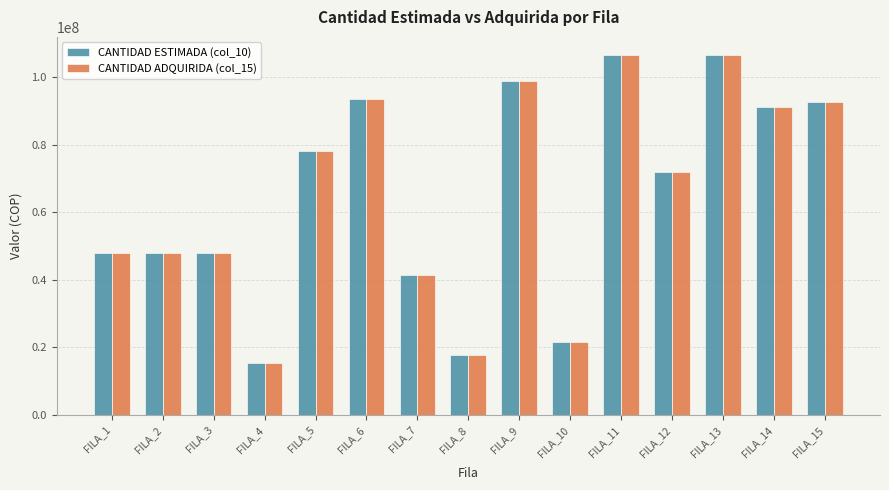

Reading right to left, extract all data points from this chart.

CANTIDAD ESTIMADA (col_10): FILA_15=92690000	FILA_14=91300000	FILA_13=106700000	FILA_12=72000000	FILA_11=106700000	FILA_10=21600000	FILA_9=99000000	FILA_8=17700000	FILA_7=41500000	FILA_6=93500000	FILA_5=78100000	FILA_4=15324048	FILA_3=48000000	FILA_2=48000000	FILA_1=48000000
CANTIDAD ADQUIRIDA (col_15): FILA_15=92690000	FILA_14=91300000	FILA_13=106700000	FILA_12=72000000	FILA_11=106700000	FILA_10=21600000	FILA_9=99000000	FILA_8=17700000	FILA_7=41500000	FILA_6=93500000	FILA_5=78100000	FILA_4=15324000	FILA_3=48000000	FILA_2=48000000	FILA_1=48000000